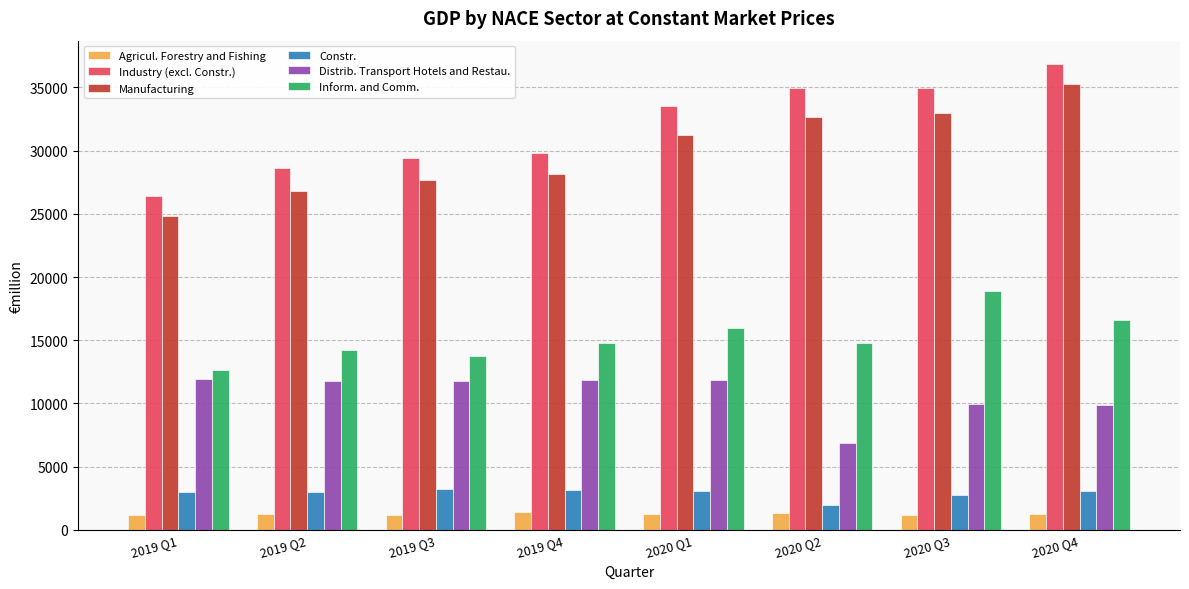

How many groups of bars are there?

8